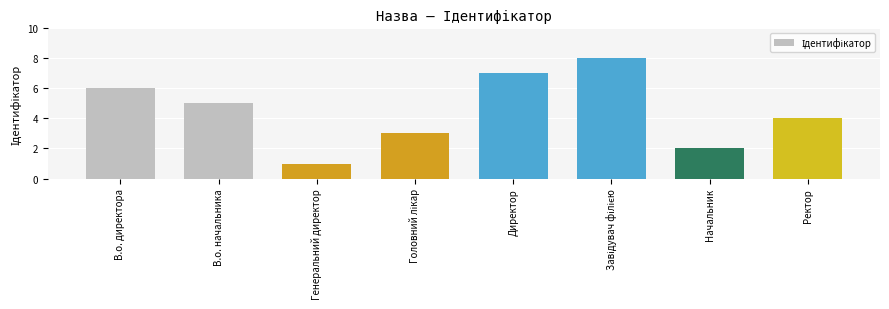

How many data points are less than 5?

4